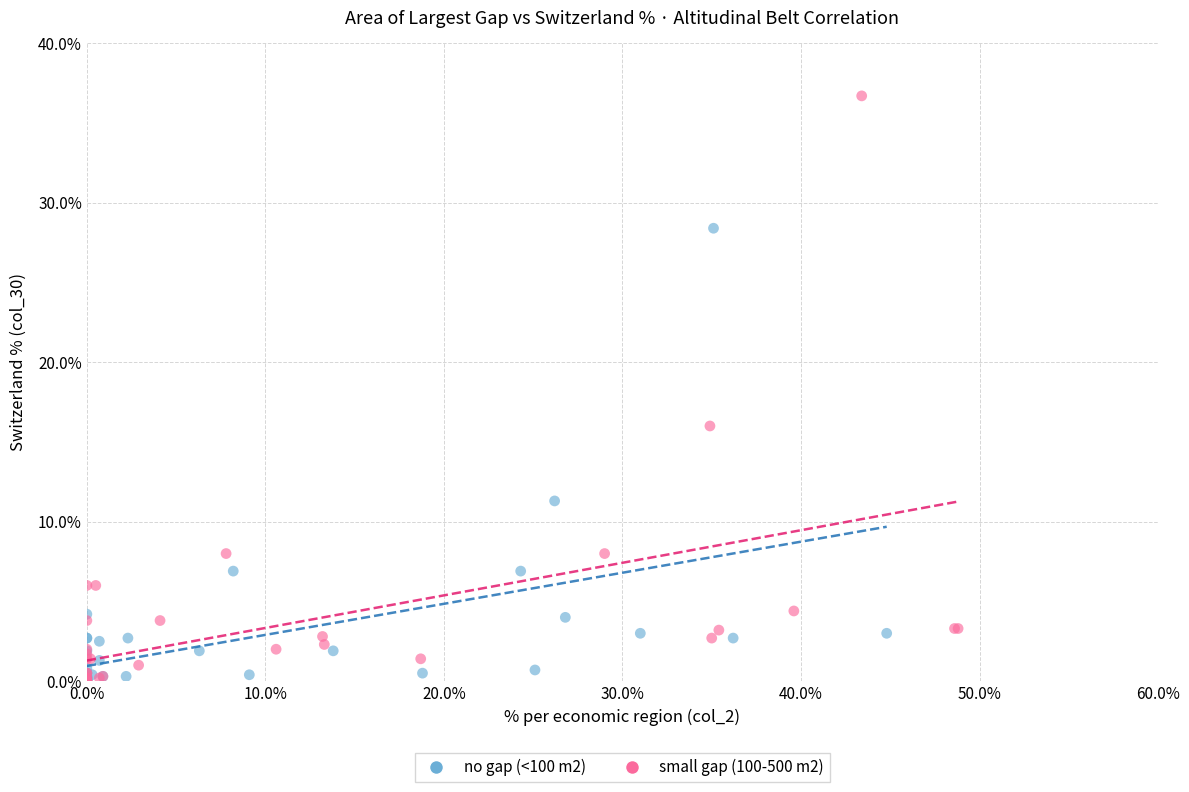

Which series contains the highest Y value?

small gap (100-500 m2)